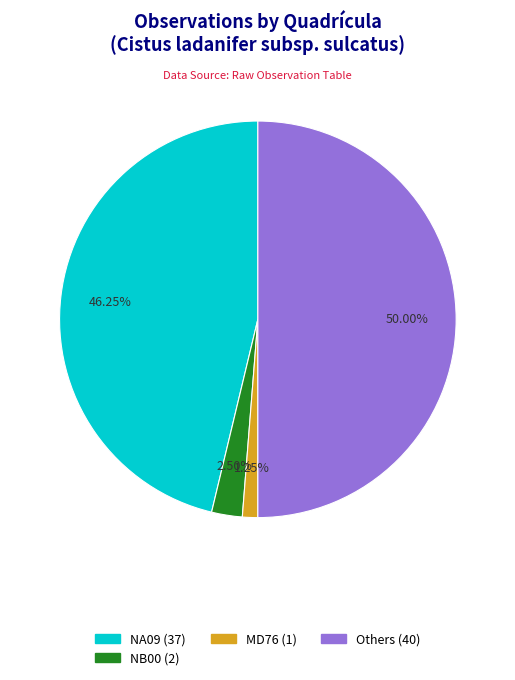

How many segments does this pie chart have?

4